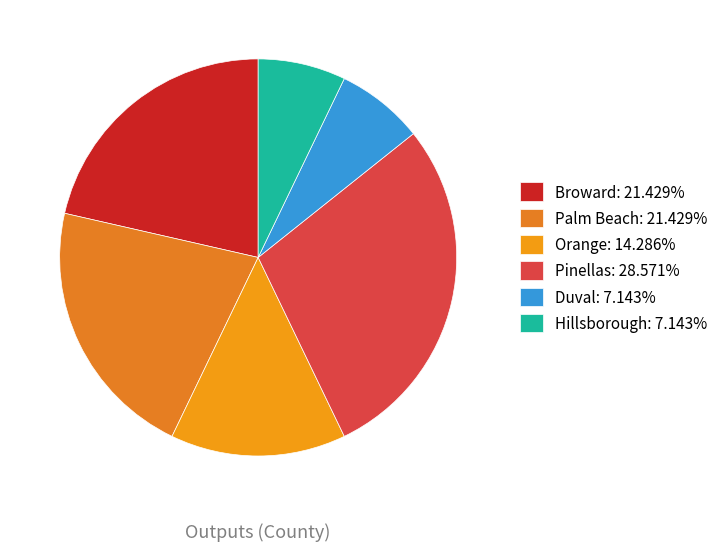

The Hillsborough slice represents 1% of the pie. True or false?

False